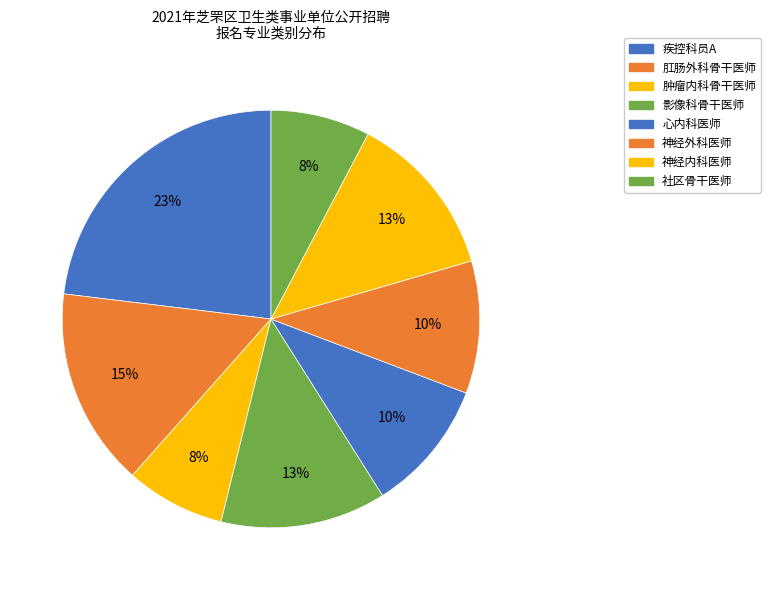

Is 影像科骨干医师 the majority of the pie?

No